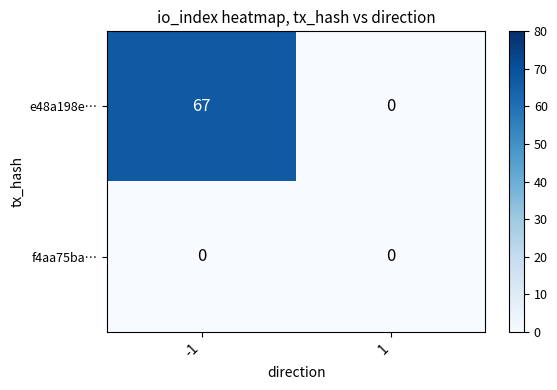

Between -1 and 1, which series saw the biggest shift?

e48a198e…